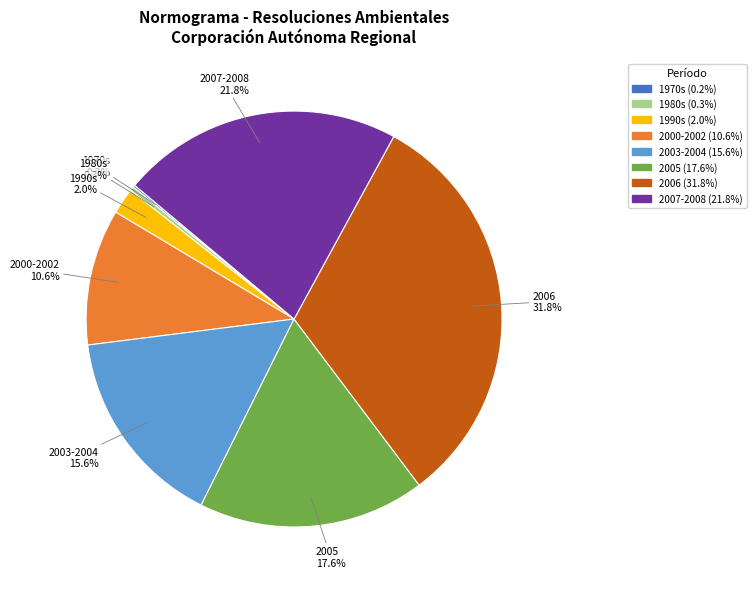

Which has a higher value, 2007-2008 (21.8%) or 2003-2004 (15.6%)?

2007-2008 (21.8%)